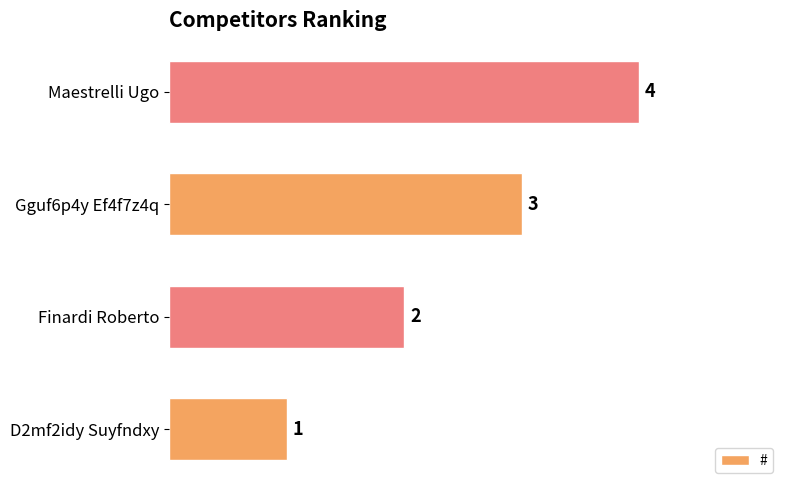

Between D2mf2idy Suyfndxy and Finardi Roberto, which is larger?

Finardi Roberto